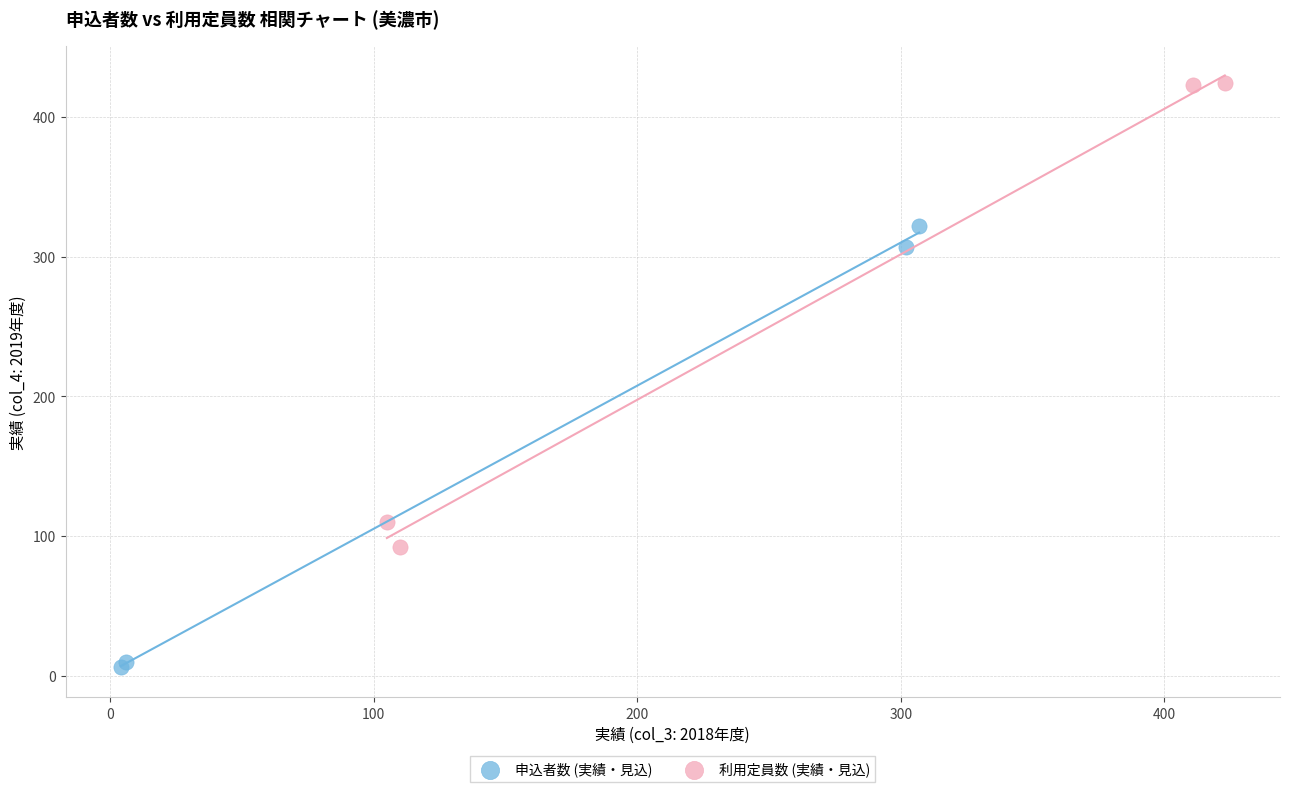

Which series reaches the maximum Y coordinate?

利用定員数 (実績・見込)